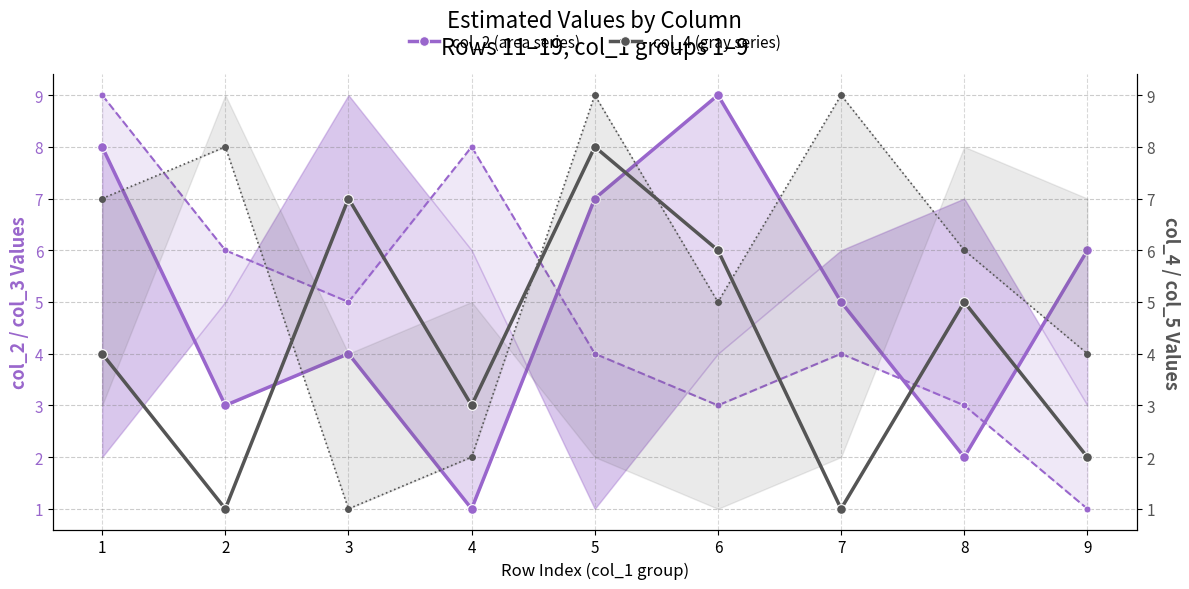

What is the value of the col_5 point at the 1st from the left?

7